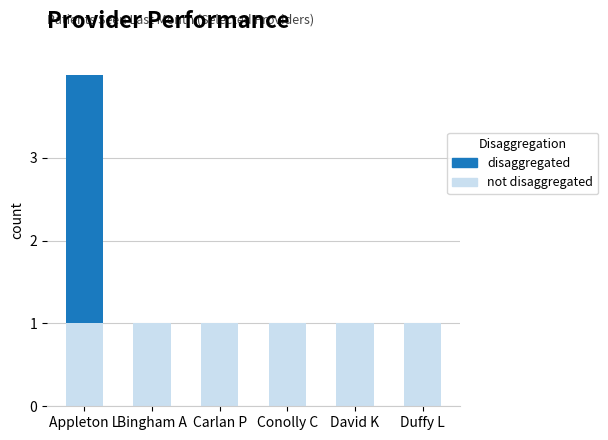

At which category is the sum across all series the highest?

Appleton L